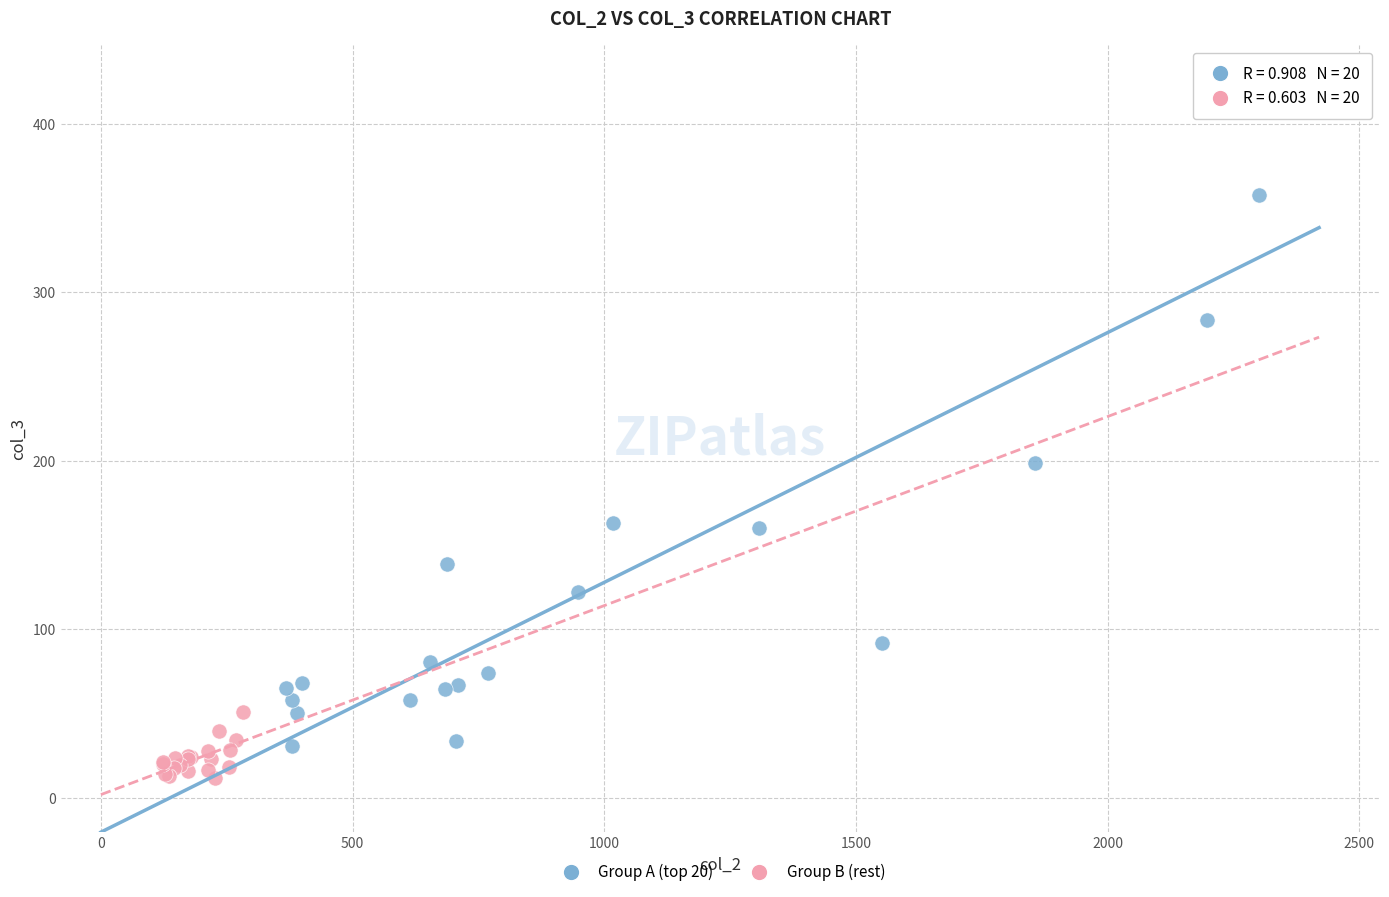

Which series has the widest spread of Y values?

Group A (top 20)